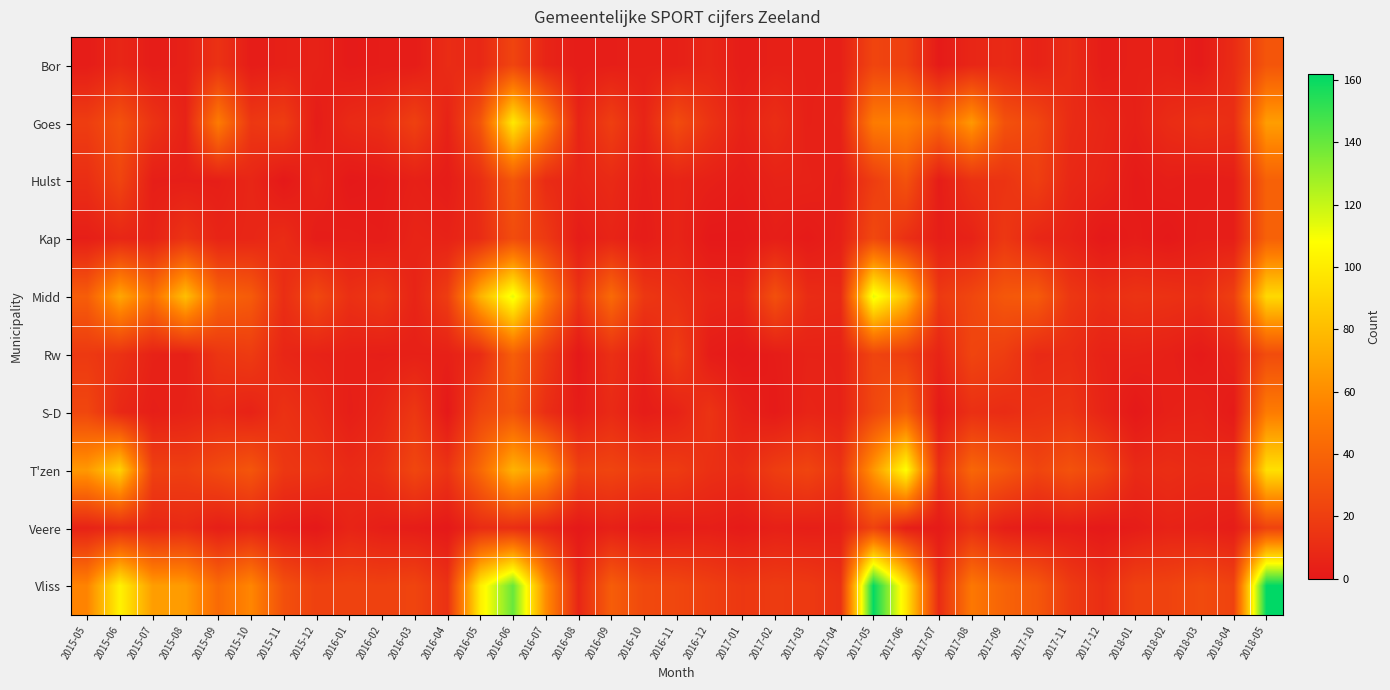

Reading left to right, list all the values displayed in this chart.

Bor: 2015-05=2	2015-06=7	2015-07=2	2015-08=4	2015-09=13	2015-10=2	2015-11=4	2015-12=5	2016-01=1	2016-02=2	2016-03=2	2016-04=10	2016-05=8	2016-06=23	2016-07=6	2016-08=2	2016-09=3	2016-10=4	2016-11=4	2016-12=7	2017-01=2	2017-02=4	2017-03=4	2017-04=4	2017-05=23	2017-06=20	2017-07=1	2017-08=7	2017-09=9	2017-10=5	2017-11=10	2017-12=2	2018-01=4	2018-02=4	2018-03=1	2018-04=10	2018-05=32
Goes: 2015-05=19	2015-06=30	2015-07=14	2015-08=5	2015-09=52	2015-10=16	2015-11=19	2015-12=2	2016-01=9	2016-02=11	2016-03=21	2016-04=5	2016-05=32	2016-06=99	2016-07=54	2016-08=6	2016-09=20	2016-10=6	2016-11=27	2016-12=14	2017-01=5	2017-02=11	2017-03=4	2017-04=5	2017-05=52	2017-06=54	2017-07=40	2017-08=65	2017-09=30	2017-10=24	2017-11=10	2017-12=7	2018-01=4	2018-02=10	2018-03=13	2018-04=11	2018-05=67
Hulst: 2015-05=11	2015-06=23	2015-07=3	2015-08=3	2015-09=3	2015-10=7	2015-11=0	2015-12=6	2016-01=0	2016-02=1	2016-03=4	2016-04=2	2016-05=11	2016-06=32	2016-07=10	2016-08=6	2016-09=9	2016-10=3	2016-11=6	2016-12=4	2017-01=2	2017-02=5	2017-03=5	2017-04=3	2017-05=19	2017-06=30	2017-07=2	2017-08=13	2017-09=14	2017-10=20	2017-11=8	2017-12=6	2018-01=1	2018-02=3	2018-03=2	2018-04=3	2018-05=38
Kap: 2015-05=3	2015-06=7	2015-07=5	2015-08=14	2015-09=6	2015-10=7	2015-11=10	2015-12=2	2016-01=3	2016-02=2	2016-03=6	2016-04=5	2016-05=10	2016-06=27	2016-07=17	2016-08=2	2016-09=6	2016-10=2	2016-11=6	2016-12=0	2017-01=0	2017-02=3	2017-03=1	2017-04=4	2017-05=25	2017-06=12	2017-07=3	2017-08=5	2017-09=16	2017-10=7	2017-11=5	2017-12=0	2018-01=2	2018-02=0	2018-03=3	2018-04=3	2018-05=38
Midd: 2015-05=36	2015-06=71	2015-07=46	2015-08=81	2015-09=40	2015-10=35	2015-11=11	2015-12=25	2016-01=12	2016-02=16	2016-03=6	2016-04=19	2016-05=76	2016-06=113	2016-07=53	2016-08=14	2016-09=43	2016-10=16	2016-11=12	2016-12=7	2017-01=6	2017-02=29	2017-03=10	2017-04=9	2017-05=113	2017-06=81	2017-07=17	2017-08=24	2017-09=33	2017-10=35	2017-11=16	2017-12=11	2018-01=14	2018-02=13	2018-03=11	2018-04=20	2018-05=92
Rw: 2015-05=17	2015-06=13	2015-07=5	2015-08=4	2015-09=15	2015-10=18	2015-11=7	2015-12=5	2016-01=4	2016-02=3	2016-03=4	2016-04=4	2016-05=10	2016-06=37	2016-07=17	2016-08=0	2016-09=12	2016-10=4	2016-11=19	2016-12=2	2017-01=0	2017-02=2	2017-03=5	2017-04=5	2017-05=23	2017-06=19	2017-07=6	2017-08=23	2017-09=19	2017-10=9	2017-11=10	2017-12=5	2018-01=5	2018-02=4	2018-03=1	2018-04=5	2018-05=27
S-D: 2015-05=24	2015-06=8	2015-07=3	2015-08=5	2015-09=8	2015-10=5	2015-11=13	2015-12=9	2016-01=3	2016-02=7	2016-03=16	2016-04=0	2016-05=23	2016-06=31	2016-07=11	2016-08=2	2016-09=9	2016-10=2	2016-11=5	2016-12=14	2017-01=4	2017-02=1	2017-03=6	2017-04=5	2017-05=24	2017-06=37	2017-07=1	2017-08=12	2017-09=10	2017-10=13	2017-11=14	2017-12=6	2018-01=0	2018-02=4	2018-03=5	2018-04=1	2018-05=52
T'zen: 2015-05=65	2015-06=89	2015-07=21	2015-08=20	2015-09=26	2015-10=32	2015-11=16	2015-12=14	2016-01=9	2016-02=12	2016-03=24	2016-04=14	2016-05=42	2016-06=76	2016-07=62	2016-08=21	2016-09=23	2016-10=18	2016-11=18	2016-12=12	2017-01=10	2017-02=19	2017-03=23	2017-04=14	2017-05=64	2017-06=108	2017-07=12	2017-08=41	2017-09=33	2017-10=23	2017-11=30	2017-12=23	2018-01=9	2018-02=11	2018-03=9	2018-04=10	2018-05=95
Veere: 2015-05=5	2015-06=9	2015-07=7	2015-08=9	2015-09=3	2015-10=6	2015-11=2	2015-12=0	2016-01=6	2016-02=3	2016-03=2	2016-04=0	2016-05=10	2016-06=11	2016-07=6	2016-08=0	2016-09=4	2016-10=1	2016-11=2	2016-12=3	2017-01=1	2017-02=4	2017-03=3	2017-04=4	2017-05=22	2017-06=3	2017-07=1	2017-08=12	2017-09=3	2017-10=1	2017-11=2	2017-12=0	2018-01=2	2018-02=5	2018-03=4	2018-04=2	2018-05=22
Vliss: 2015-05=56	2015-06=103	2015-07=67	2015-08=66	2015-09=43	2015-10=57	2015-11=29	2015-12=21	2016-01=22	2016-02=21	2016-03=23	2016-04=13	2016-05=101	2016-06=140	2016-07=60	2016-08=7	2016-09=36	2016-10=25	2016-11=24	2016-12=20	2017-01=16	2017-02=18	2017-03=17	2017-04=13	2017-05=161	2017-06=98	2017-07=10	2017-08=50	2017-09=39	2017-10=33	2017-11=18	2017-12=11	2018-01=21	2018-02=22	2018-03=26	2018-04=22	2018-05=162